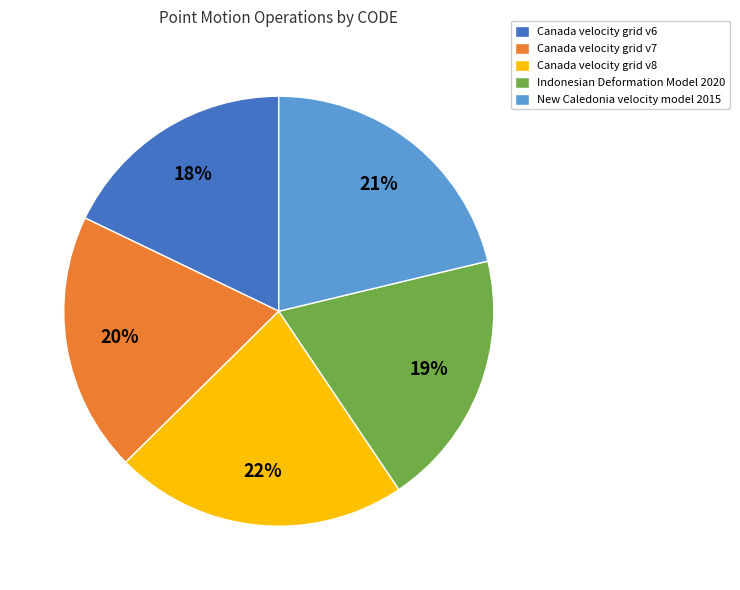

What is the largest slice in the pie chart?

Canada velocity grid v8